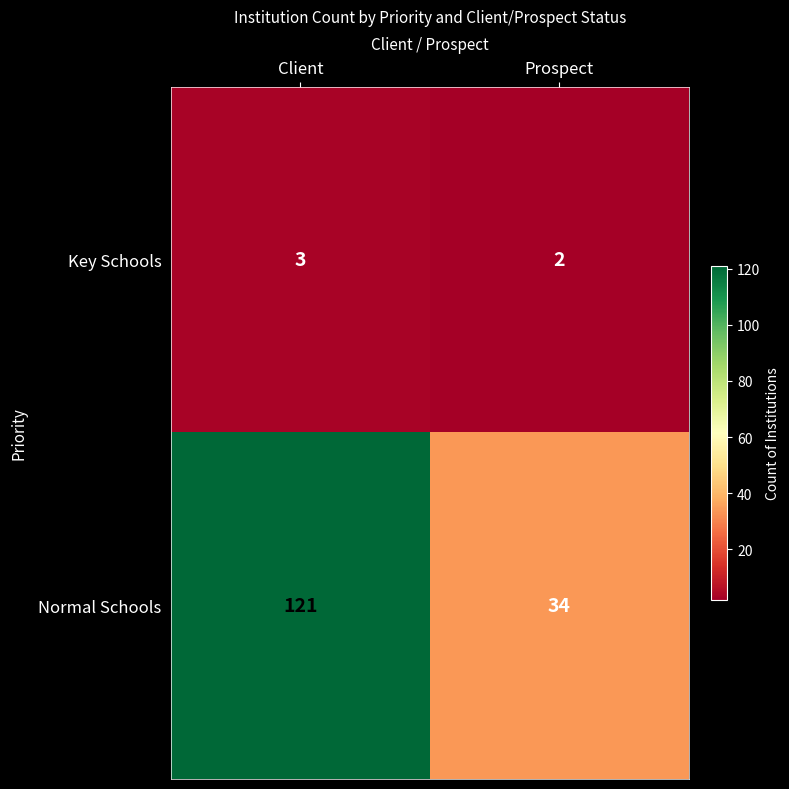

Is it true that Key Schools equals 3 at Prospect?

False